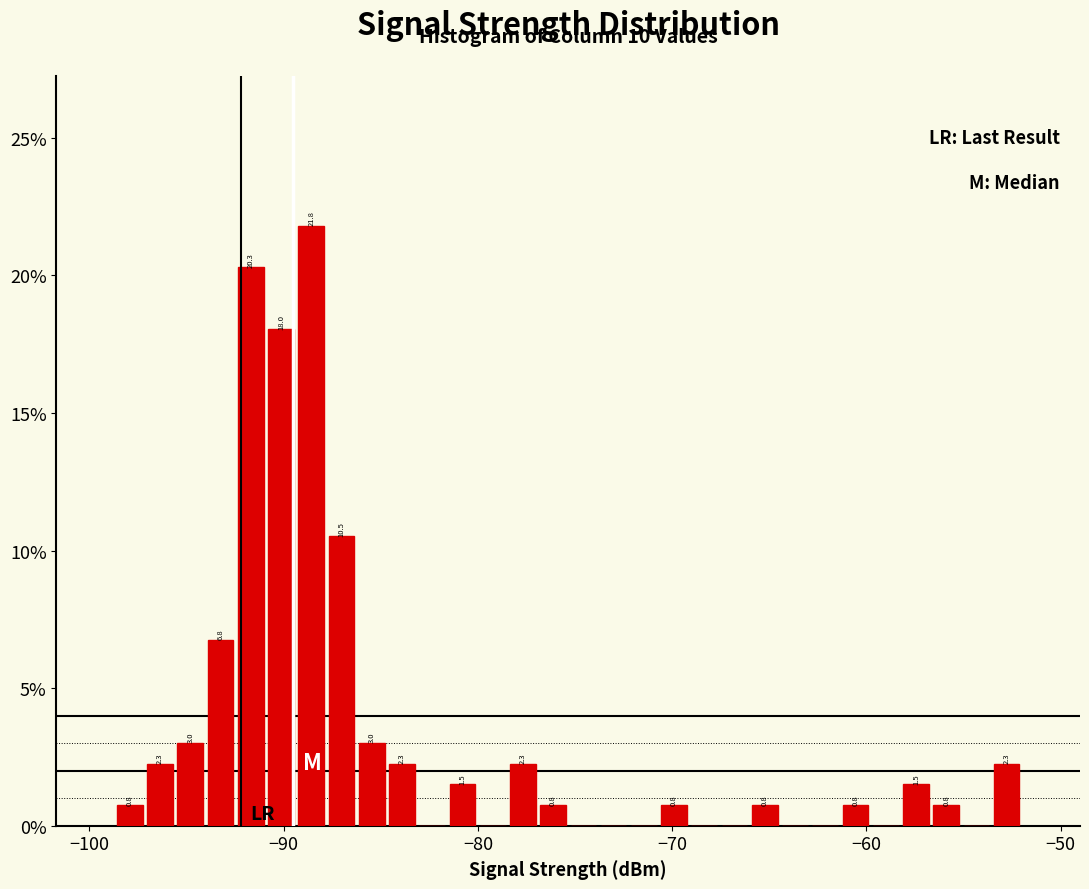

Around what value on the x-axis is the tallest bar? Give the approximate position of its centre, as read against the axis.

-89